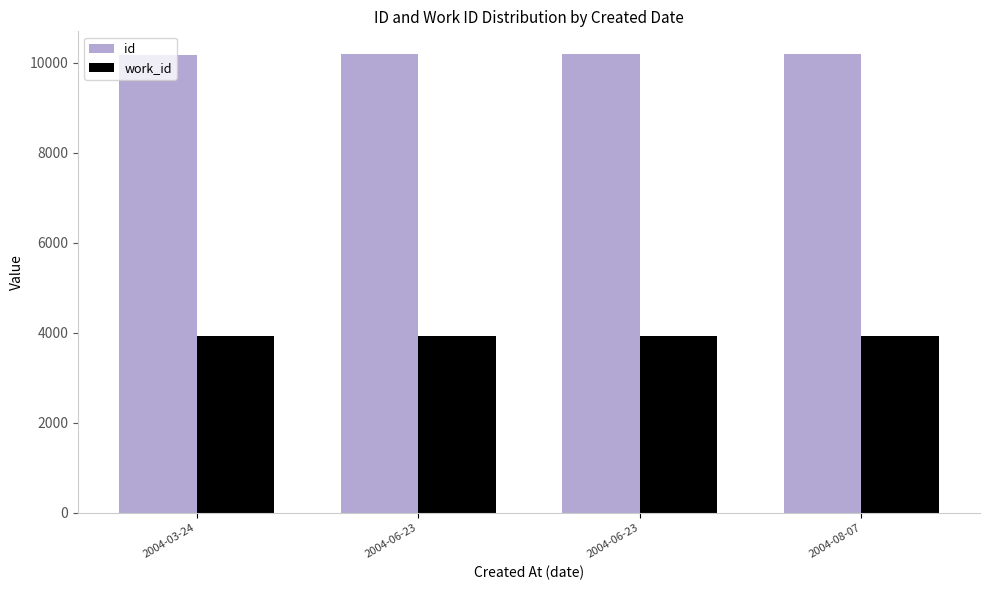

Count the number of categories in the chart.

4